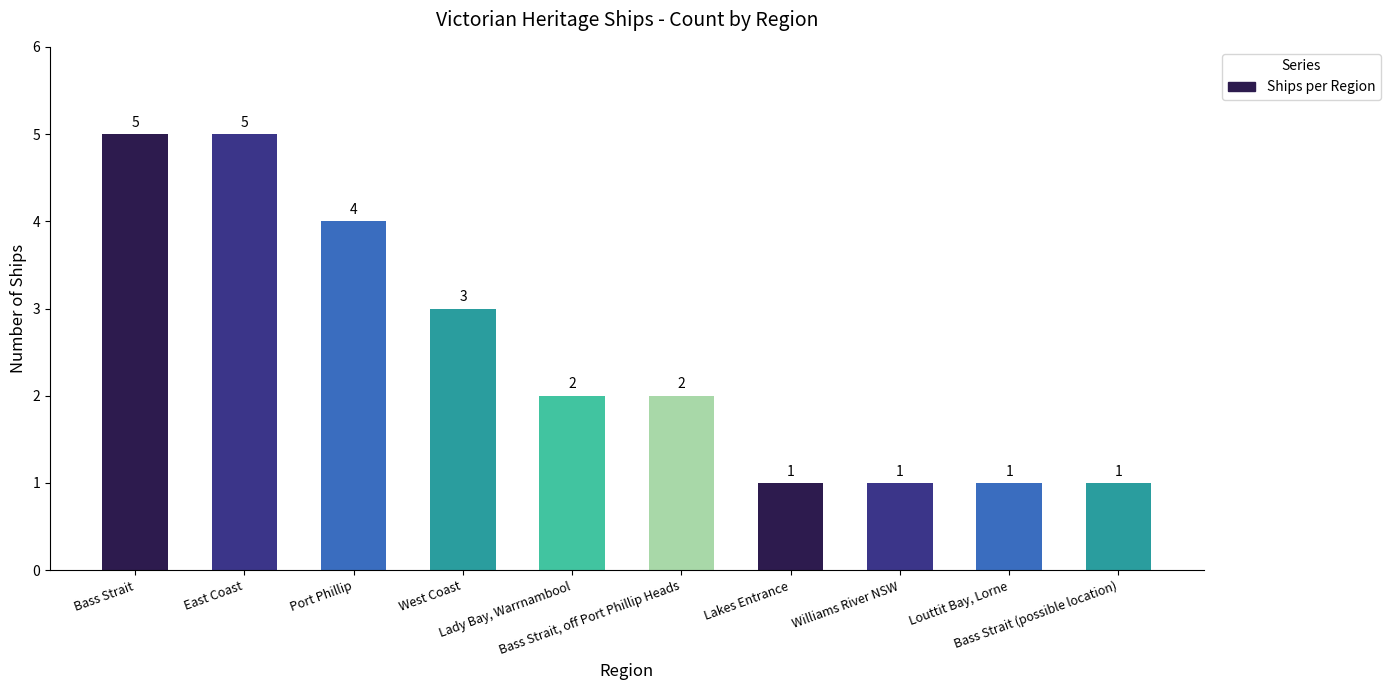

How many bars are there in total?

10